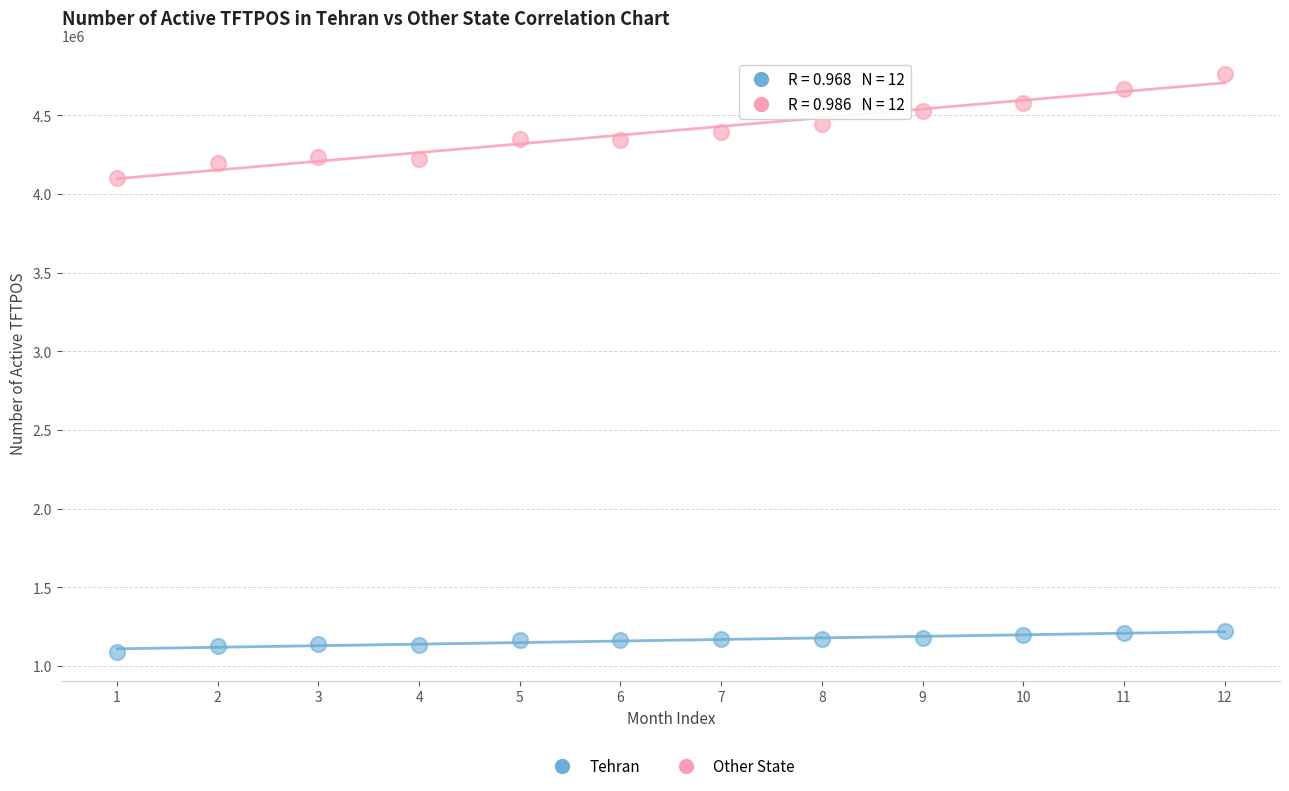

Which series reaches the minimum Y coordinate?

Tehran